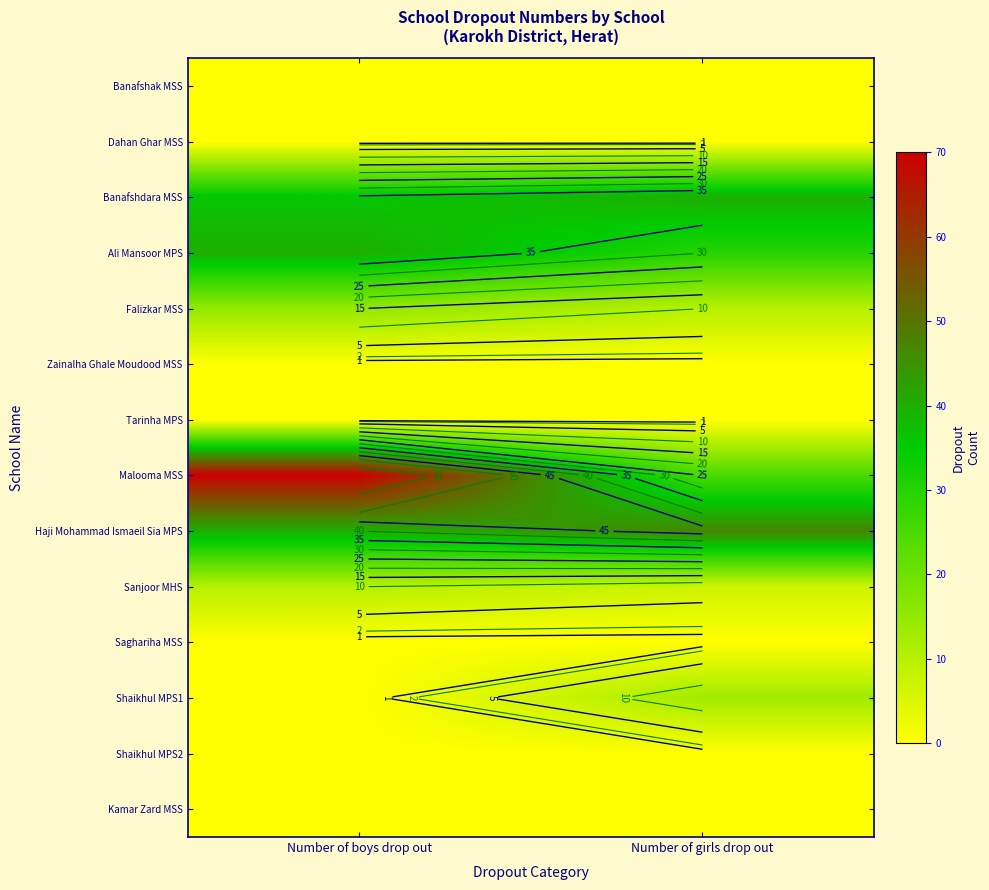

Is it true that Malooma MSS equals 31 at Number of boys drop out?

False